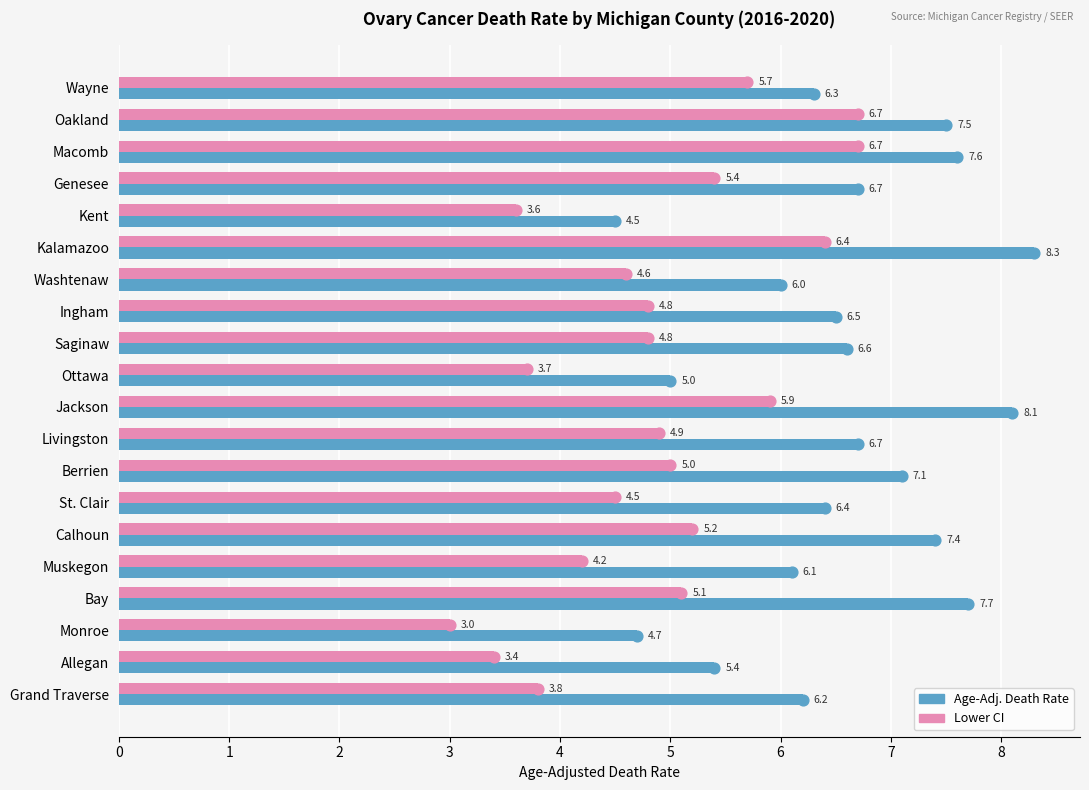

Which series has the largest total across all categories?

Age-Adj. Death Rate